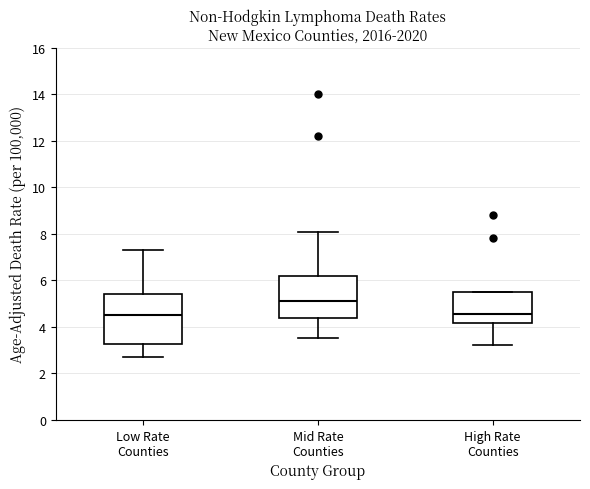

Reading left to right, transcribe this box plot: for each box, give where its median line is, the range the box spans, and where its two whiskers end, as read against the y-axis. The values are not printed on the chart, so give them approximately, as read against the axis.

Low Rate Counties: median 4.6, box 3.2 to 5.4, whiskers 2.8 to 7.4
Mid Rate Counties: median 5.2, box 4.4 to 6.2, whiskers 3.6 to 8.2
High Rate Counties: median 4.6, box 4.2 to 5.6, whiskers 3.2 to 5.6